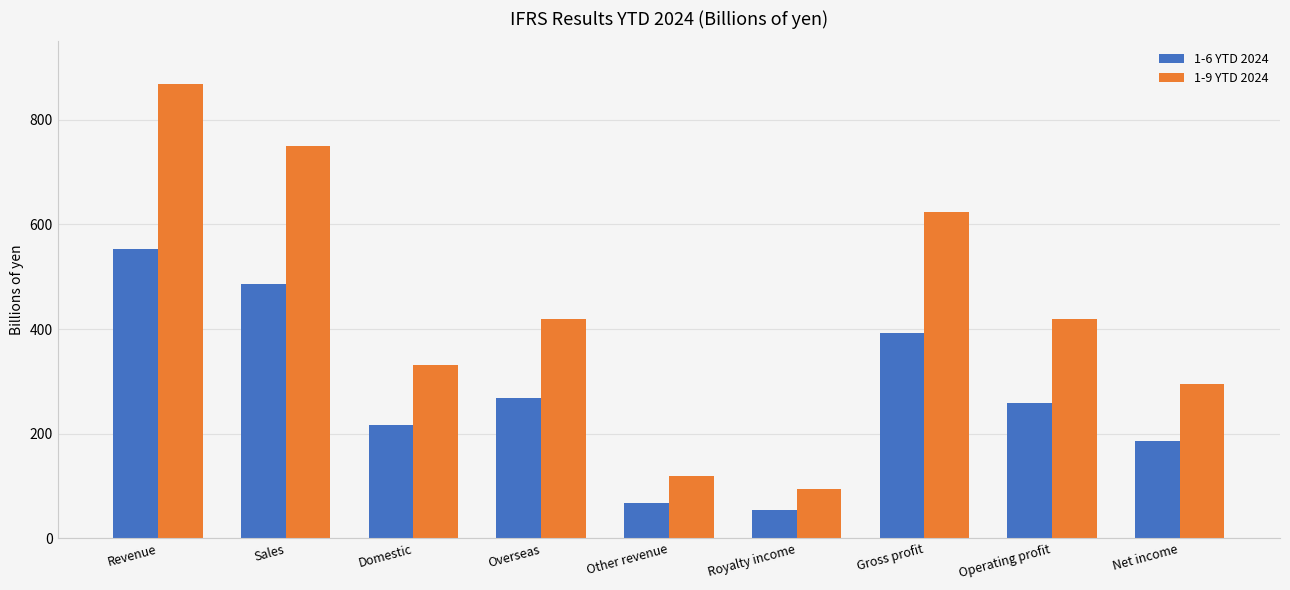

Which series has the widest spread of values?

1-9 YTD 2024